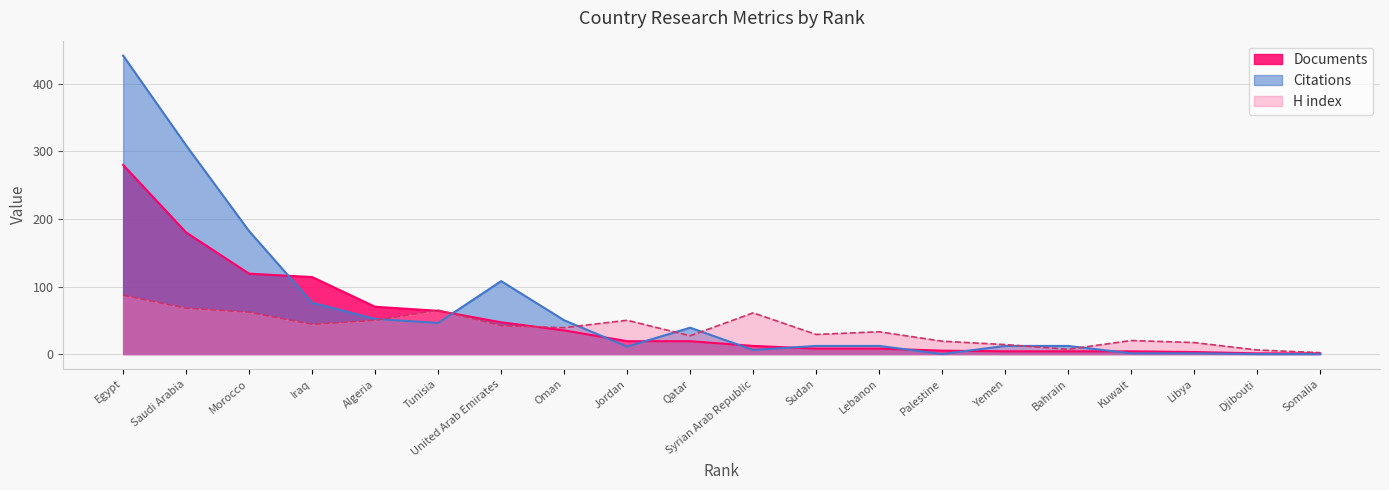

Which category has the highest value in the Citations series?

Egypt